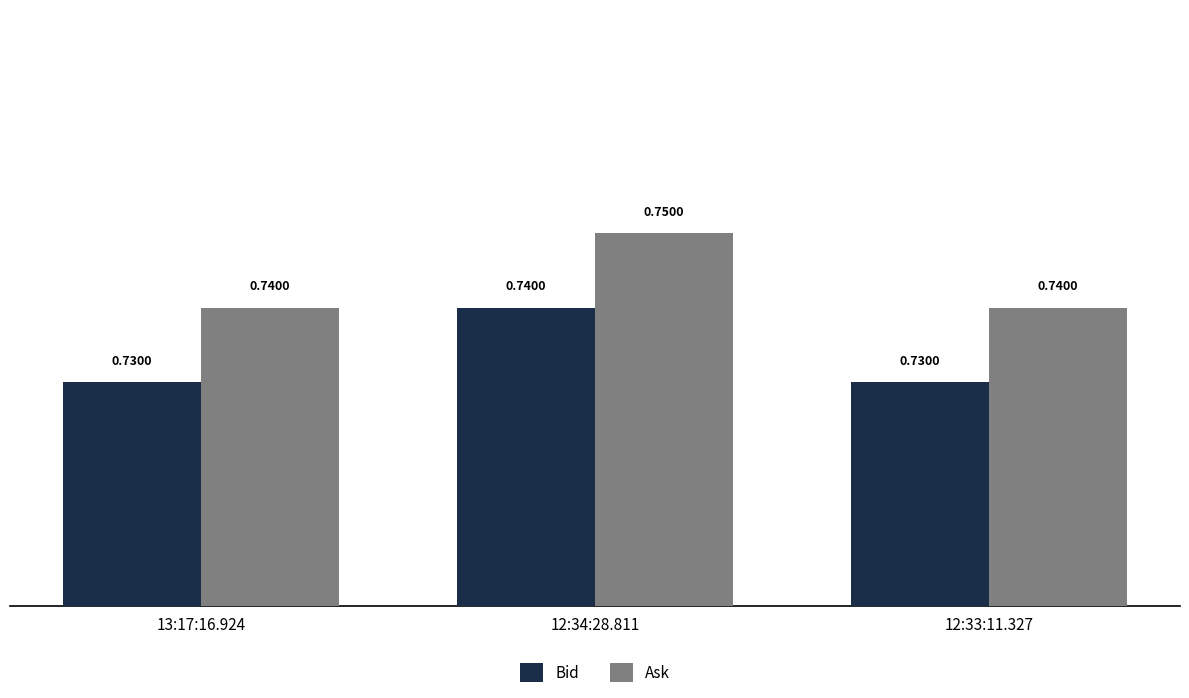

Rank the series by their average value, from highest to lowest.

Ask, Bid